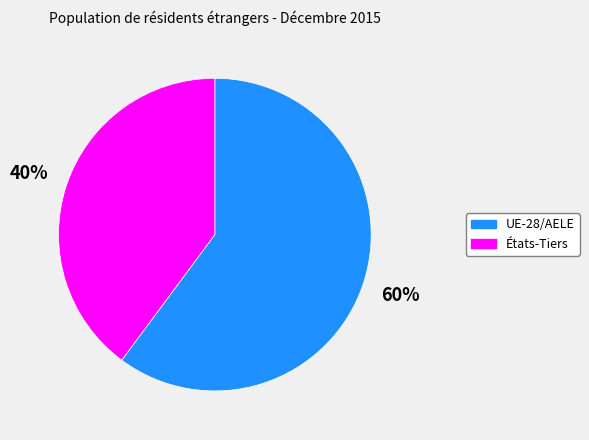

Is the sum of États-Tiers and UE-28/AELE greater than half?

Yes